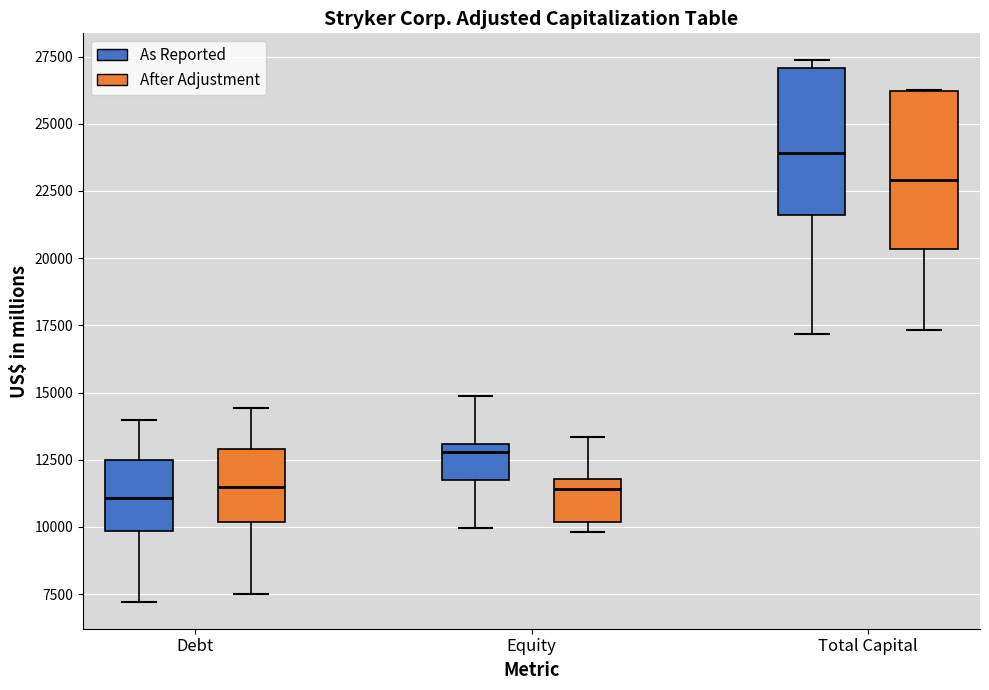

Where is the upper edge of the box for Debt (After Adjustment) on the y-axis? The values are not printed on the chart, so give them approximately, as read against the axis.

13000